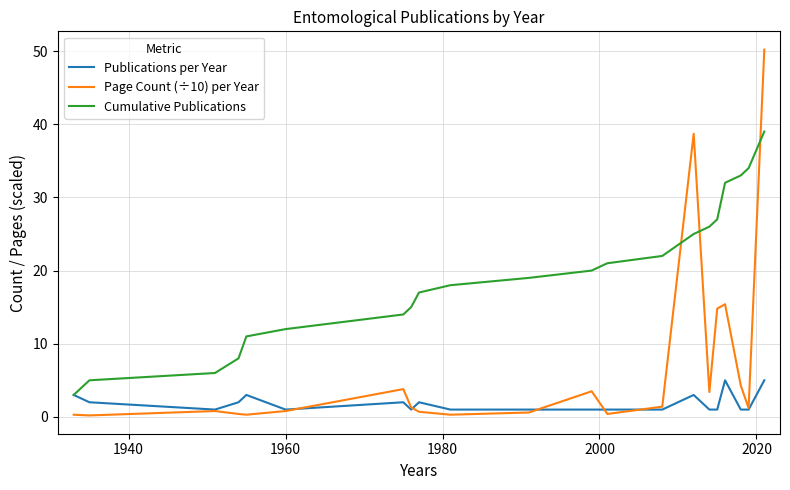

What is the maximum value shown in the chart?

50.2